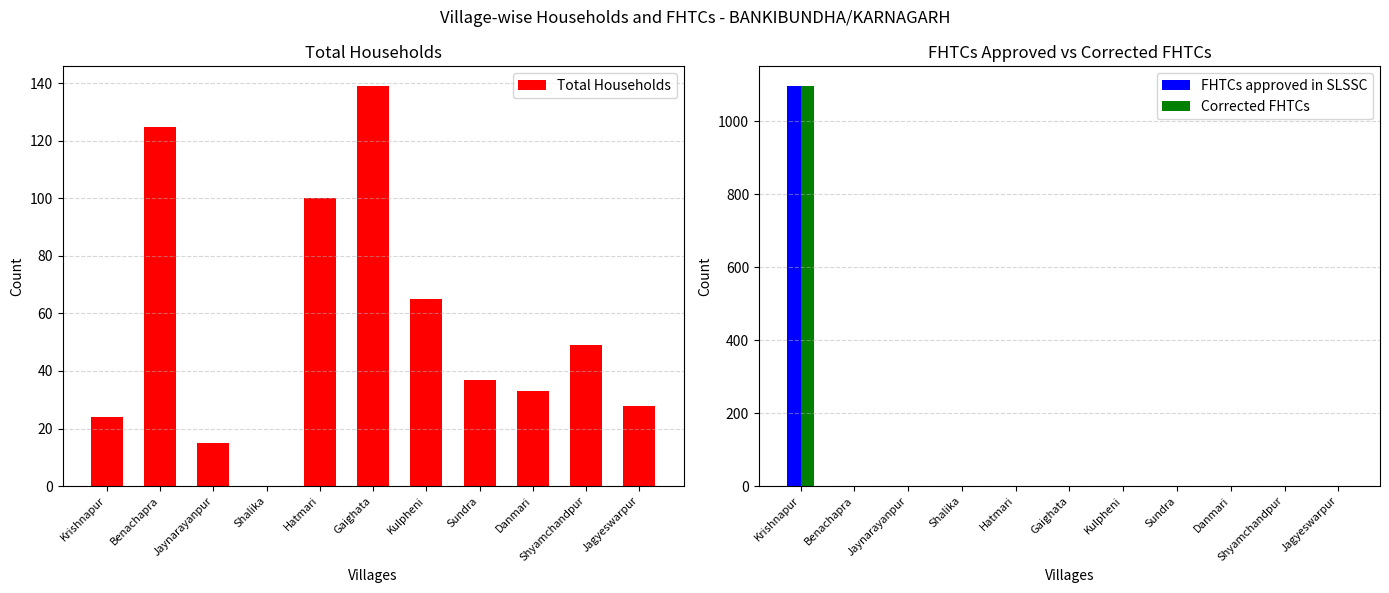

List the series in order of their peak value, lowest first.

Total Households, FHTCs approved in SLSSC, Corrected FHTCs